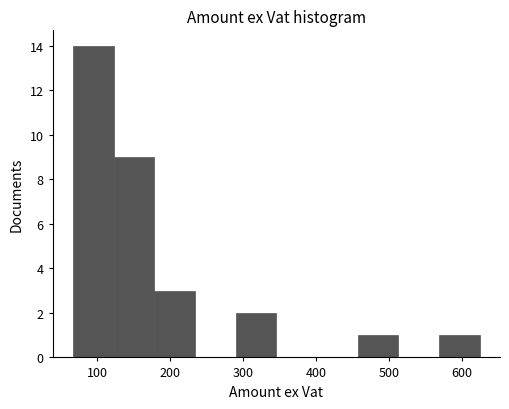

Reading left to right, transcribe this chart: for each bar, give the range it covers on the x-axis and its height. Neither the bar edges nor the heights are printed on the chart, so give them approximately, as read against the axes.

70 to 120: 14
120 to 180: 9
180 to 230: 3
230 to 290: 0
290 to 350: 2
350 to 400: 0
400 to 460: 0
460 to 510: 1
510 to 570: 0
570 to 620: 1